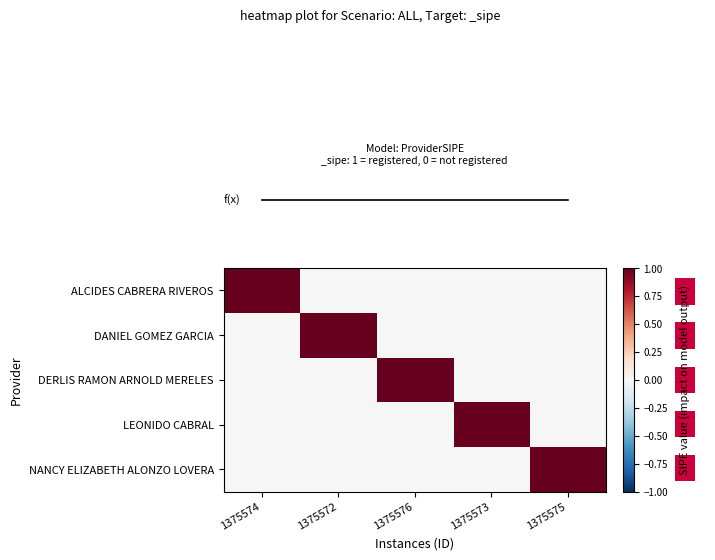

Which label corresponds to the largest value in the chart?

1375574